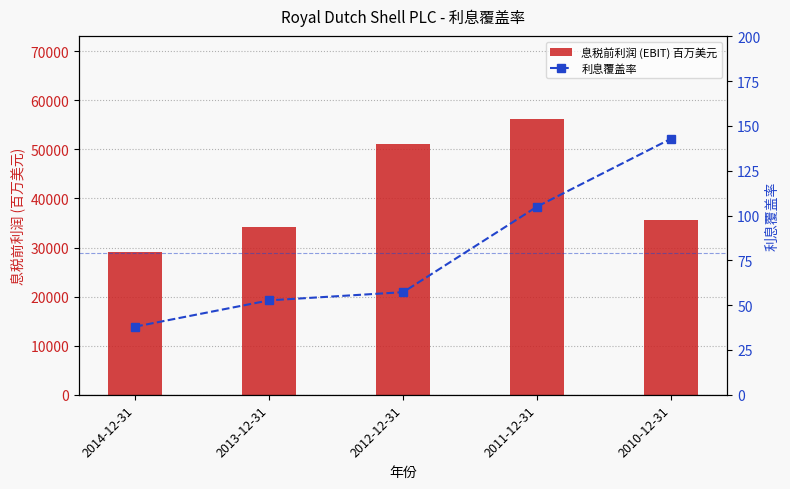

What position from the right is 2012-12-31?

3